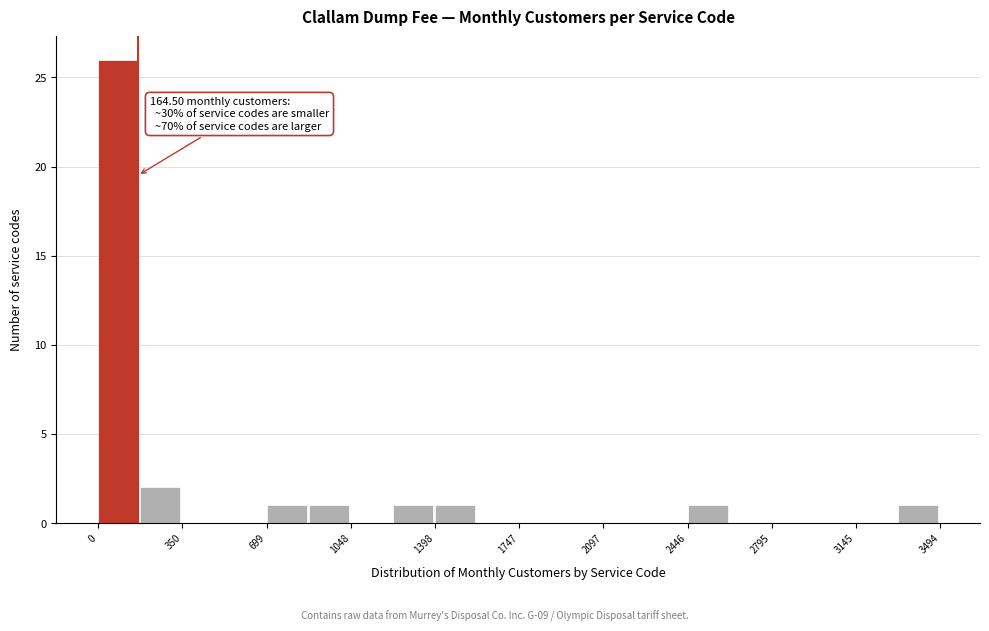

Around what value on the x-axis is the tallest bar? Give the approximate position of its centre, as read against the axis.

100